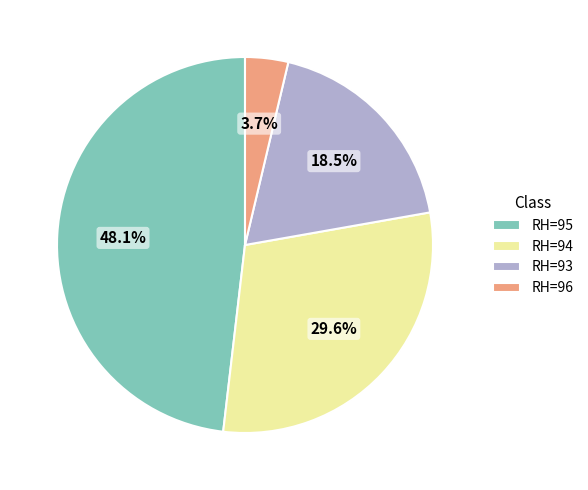

Rank the categories by value from highest to lowest.

RH=95, RH=94, RH=93, RH=96